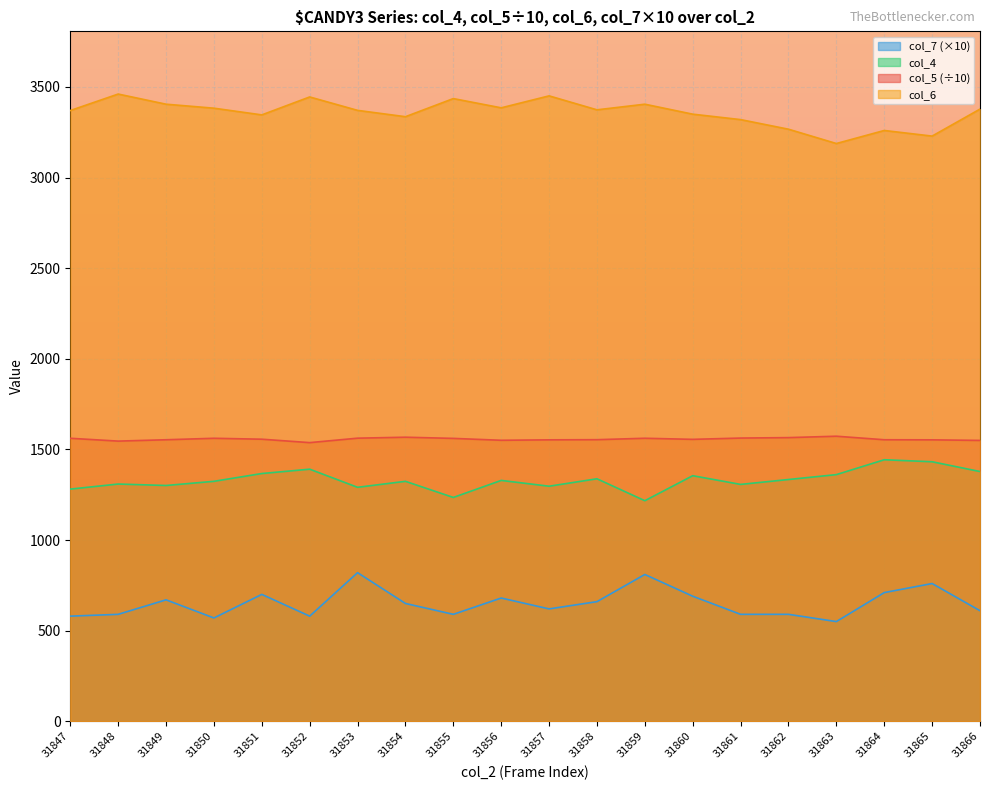

The value of col_7 at 31866 is 610.0. True or false?

True